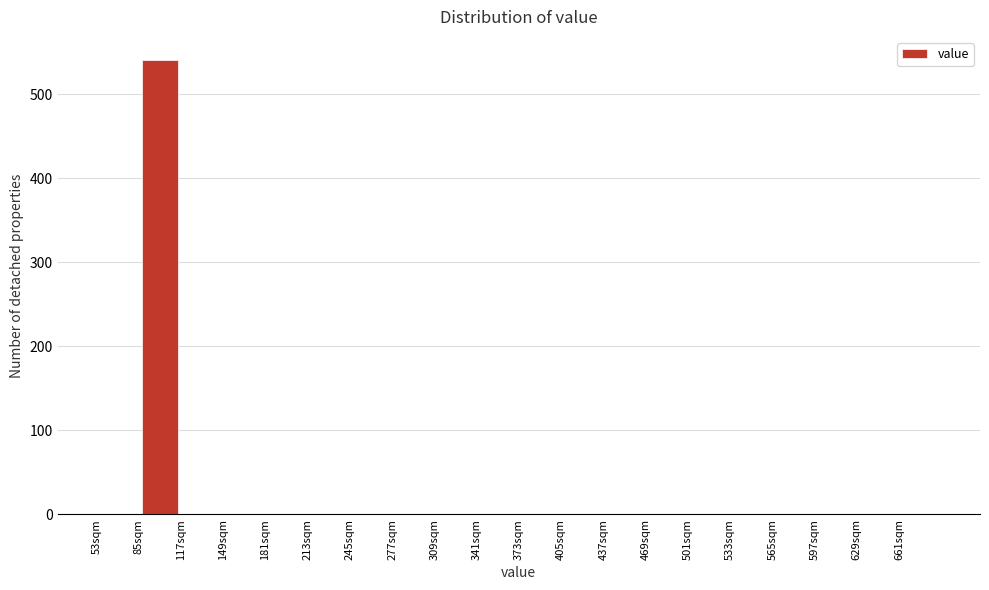

Reading left to right, transcribe this chart: for each bar, give the range it covers on the x-axis and its height. Neither the bar edges nor the heights are printed on the chart, so give them approximately, as read against the axes.

53 to 85: 0
85 to 117: 540
117 to 149: 0
149 to 181: 0
181 to 213: 0
213 to 245: 0
245 to 277: 0
277 to 309: 0
309 to 341: 0
341 to 373: 0
373 to 405: 0
405 to 437: 0
437 to 469: 0
469 to 501: 0
501 to 533: 0
533 to 565: 0
565 to 597: 0
597 to 629: 0
629 to 661: 0
661 to 693: 0